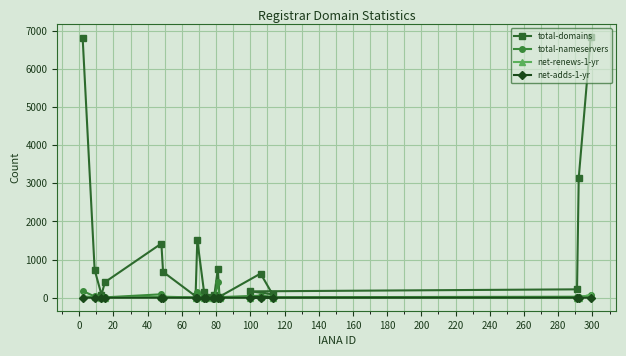

Which series has the largest total across all categories?

total-domains